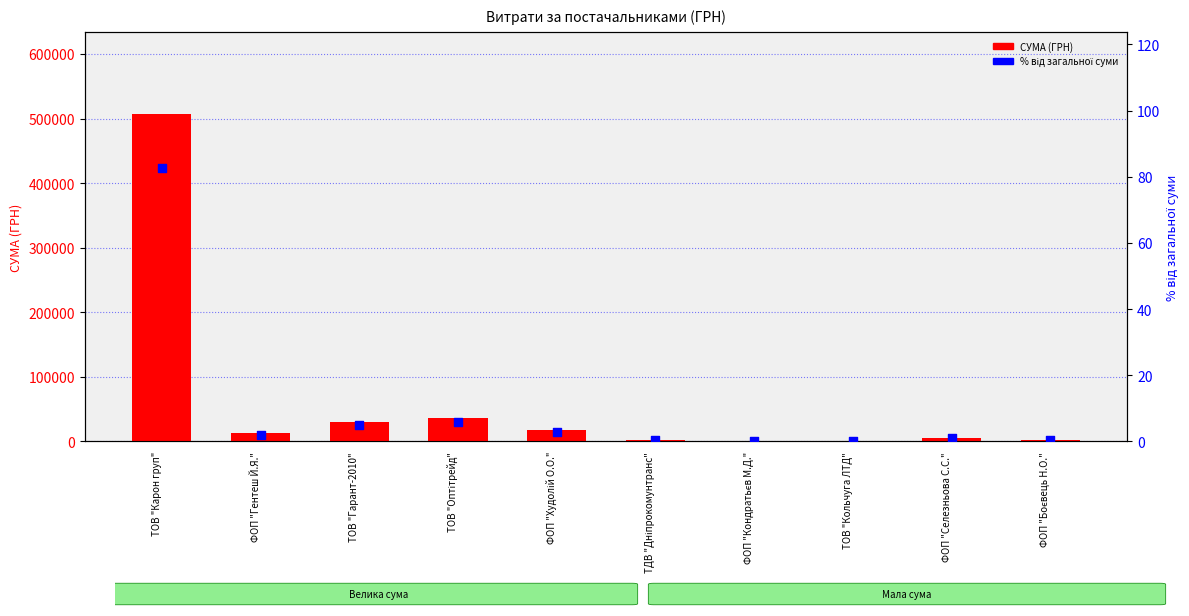

Which series reaches the maximum Y coordinate?

СУМА (ГРН)